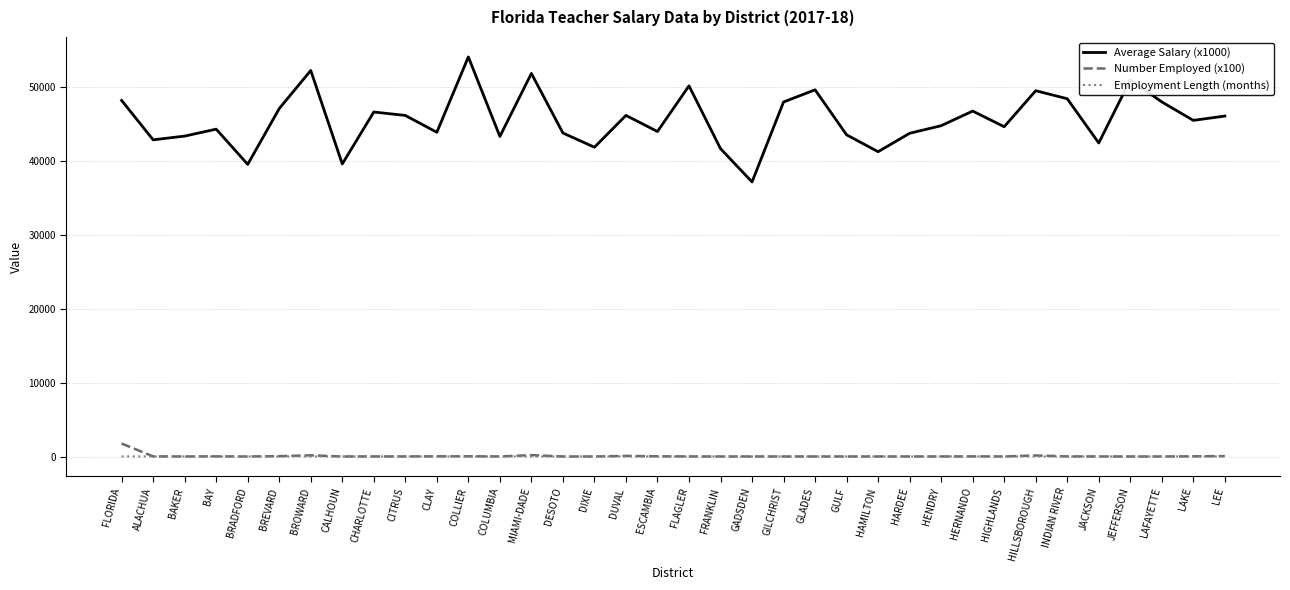

Is the value of Number Employed (x100) at HAMILTON greater than the value of Average Salary (x1000) at GULF?

No